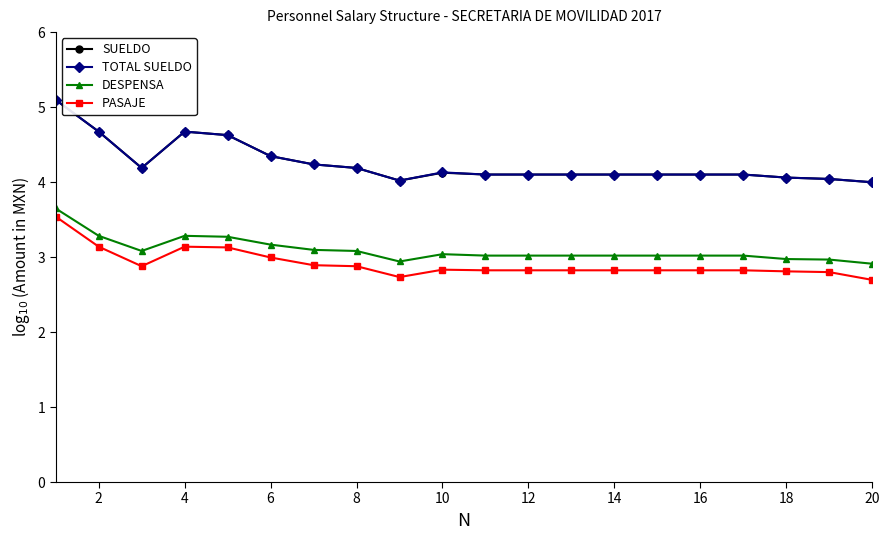

True or false: SUELDO and DESPENSA intersect in this chart.

False